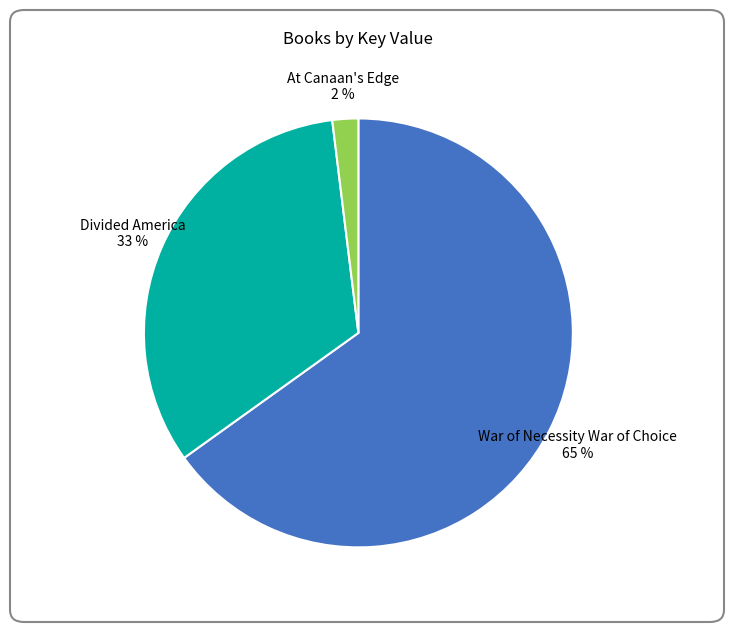

Count the number of slices in the pie.

3